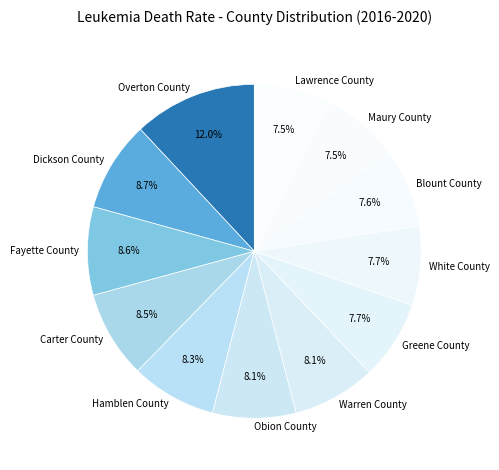

Which slice is the largest?

Overton County